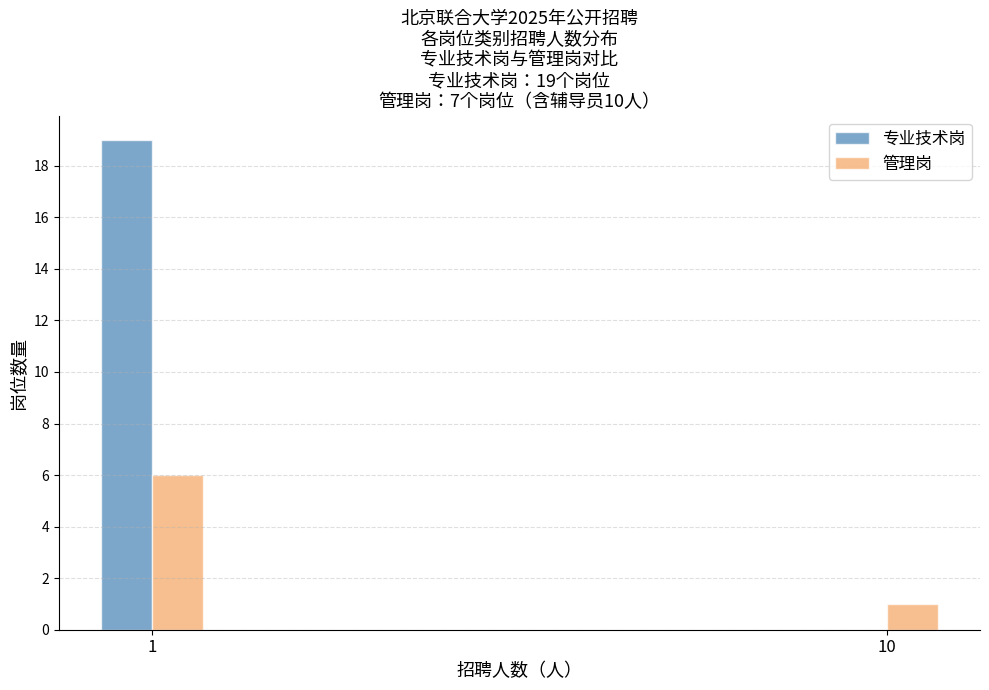

Reading left to right, list all the values displayed in this chart.

专业技术岗: 1=19	10=0
管理岗: 1=6	10=1